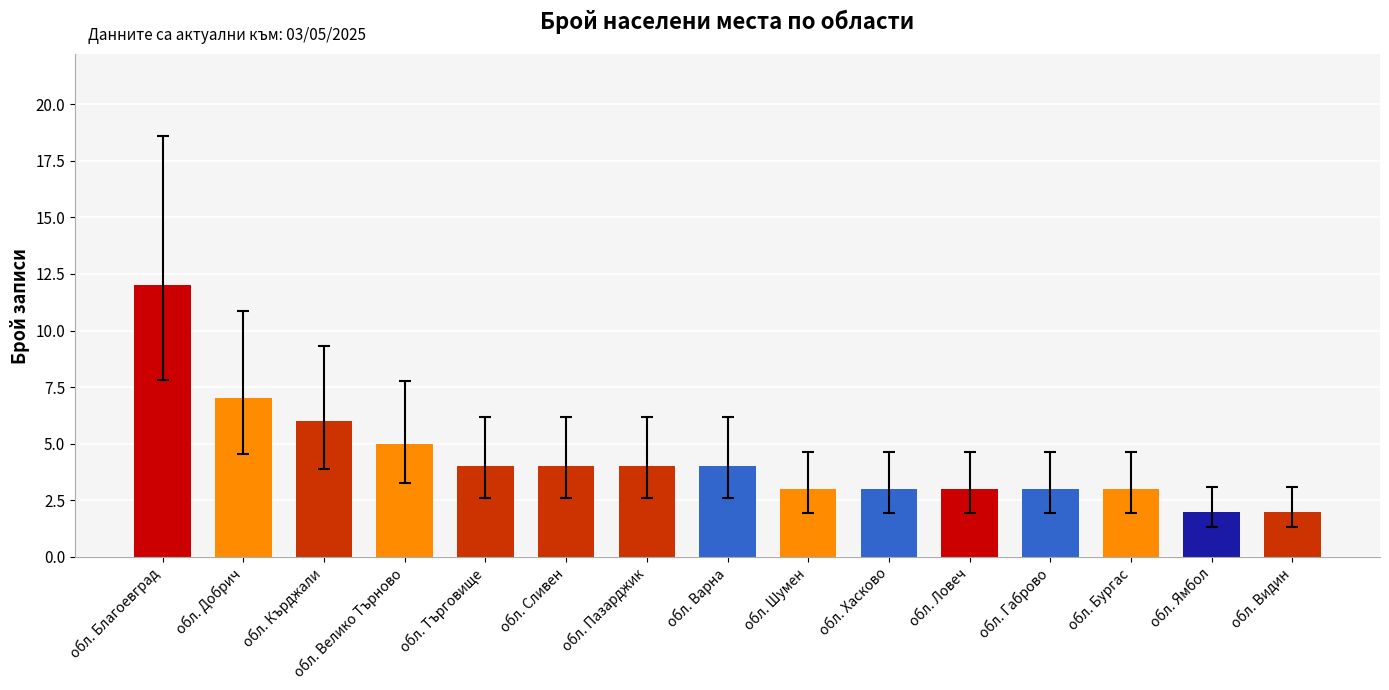

True or false: the data shows 5 at обл. Ловеч.

False